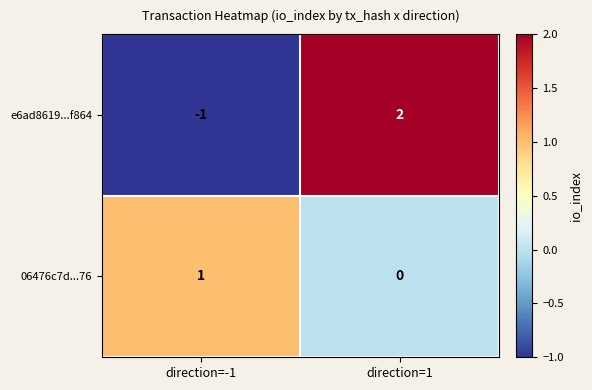

Which label corresponds to the largest value in the chart?

direction=1